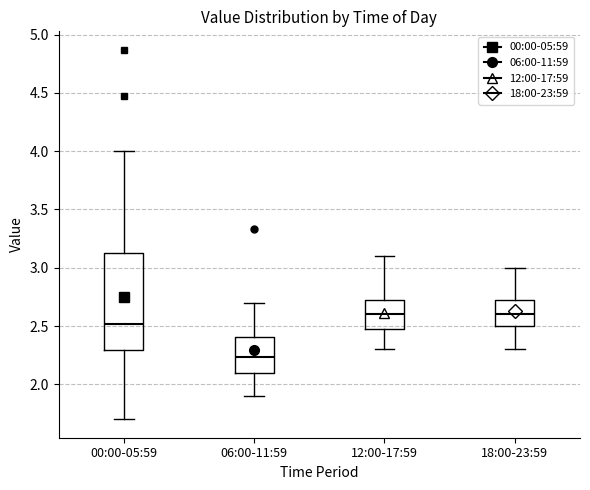

Comparing the boxes themselves (not the whiskers), which one is the tallest?

00:00-05:59